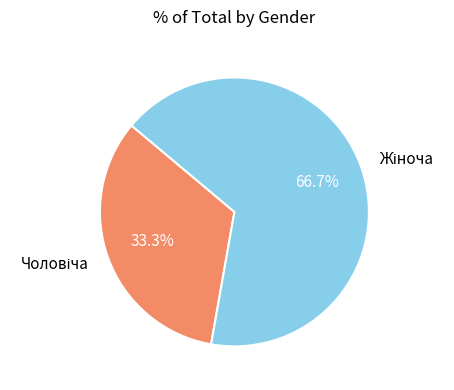

Is there any slice that represents more than half of the pie?

Yes